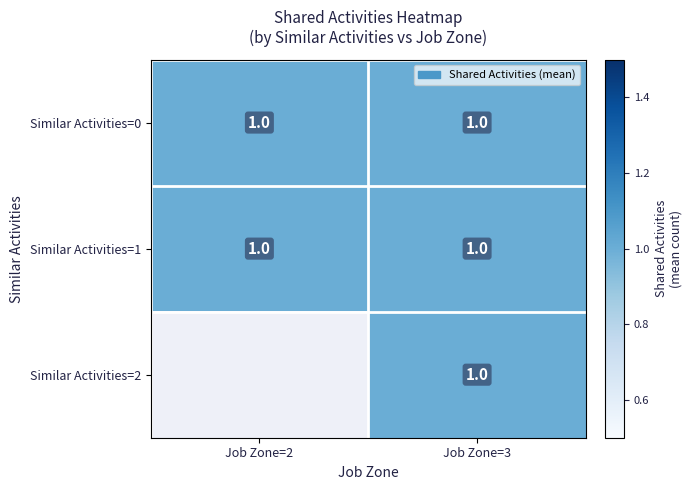

The value of 1 at 3 is 2. True or false?

False